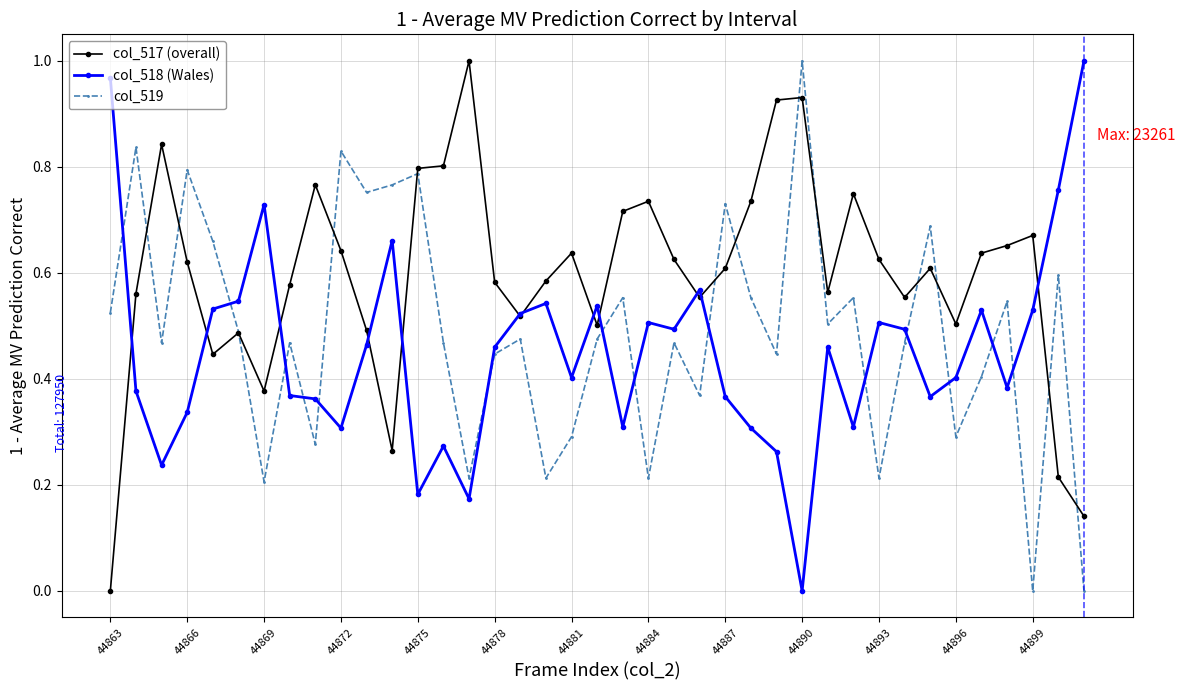

List the series in order of their overall mean, highest first.

col_517 (overall), col_519, col_518 (Wales)